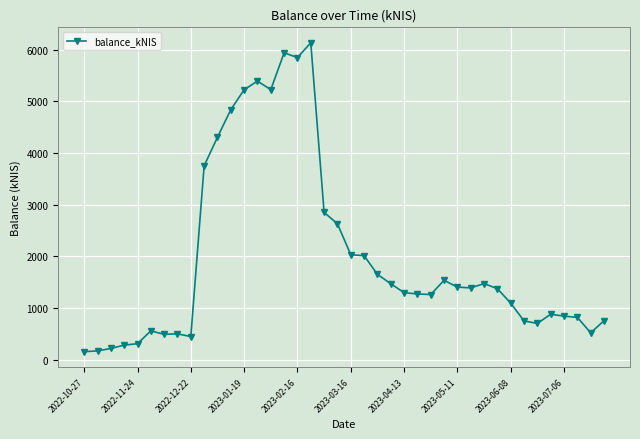

True or false: the data has more than 2 interior local peaks.

True